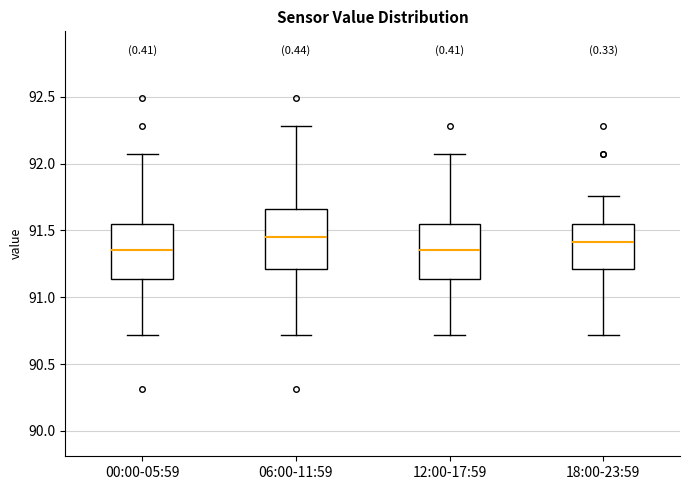

Reading left to right, read every box against the y-axis: the position of its median line, the range the box covers, and the ends of its whiskers. The values are not printed on the chart, so give them approximately, as read against the axis.

00:00-05:59: median 91.35, box 91.15 to 91.55, whiskers 90.70 to 92.05
06:00-11:59: median 91.45, box 91.20 to 91.65, whiskers 90.70 to 92.30
12:00-17:59: median 91.35, box 91.15 to 91.55, whiskers 90.70 to 92.05
18:00-23:59: median 91.40, box 91.20 to 91.55, whiskers 90.70 to 91.75